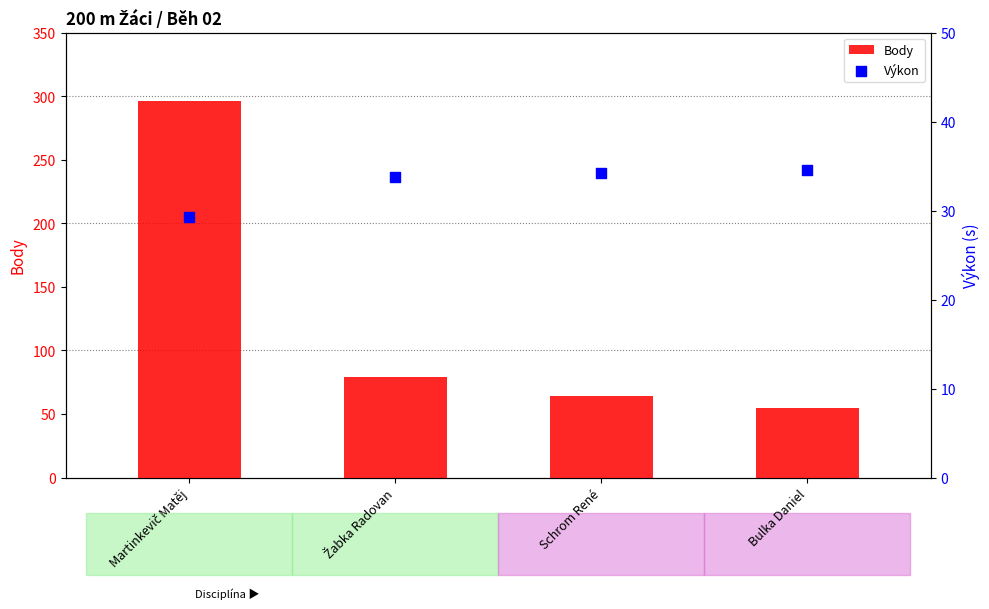

At how many categories does at least one series exceed 226?

1